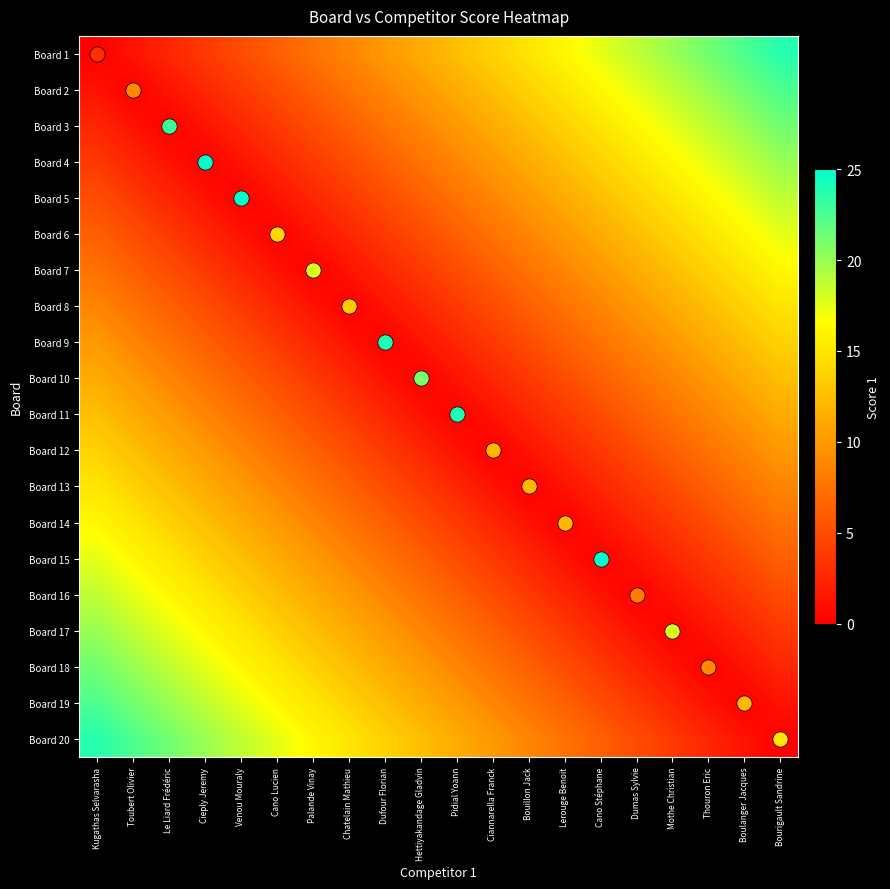

At which category is the sum across all series the highest?

Kugathas Selvarasha